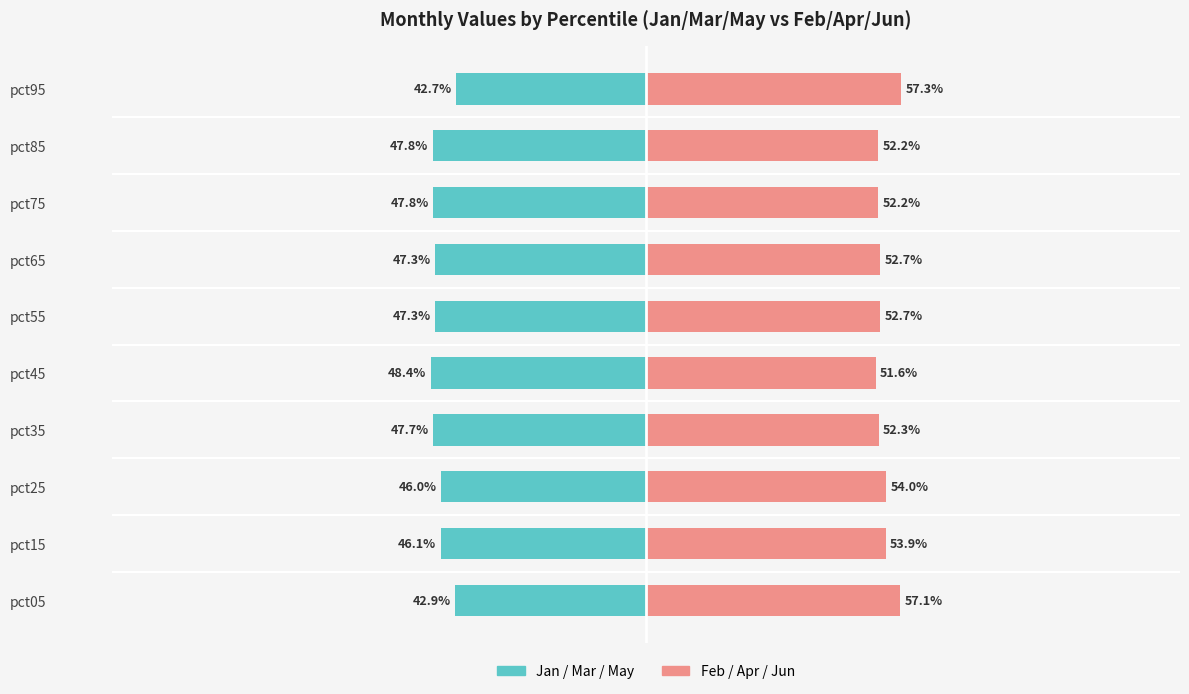

What is the difference between the second highest and second lowest values in the Jan/Mar/May (Sum) series?

4.9